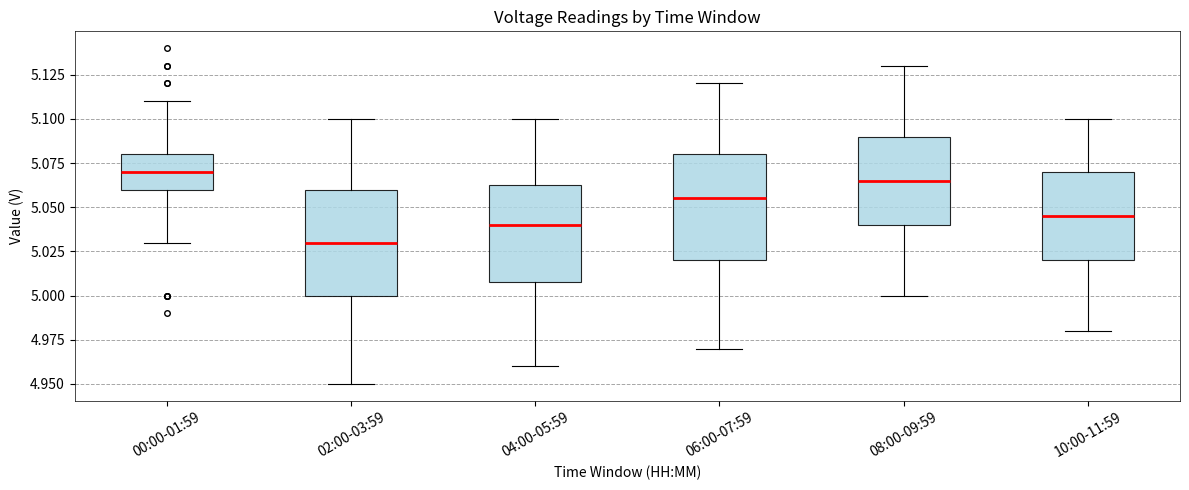

Reading left to right, transcribe this box plot: for each box, give where its median line is, the range the box spans, and where its two whiskers end, as read against the y-axis. The values are not printed on the chart, so give them approximately, as read against the axis.

00:00-01:59: median 5.070, box 5.060 to 5.080, whiskers 5.030 to 5.110
02:00-03:59: median 5.030, box 5.000 to 5.060, whiskers 4.950 to 5.100
04:00-05:59: median 5.040, box 5.010 to 5.065, whiskers 4.960 to 5.100
06:00-07:59: median 5.055, box 5.020 to 5.080, whiskers 4.970 to 5.120
08:00-09:59: median 5.065, box 5.040 to 5.090, whiskers 5.000 to 5.130
10:00-11:59: median 5.045, box 5.020 to 5.070, whiskers 4.980 to 5.100